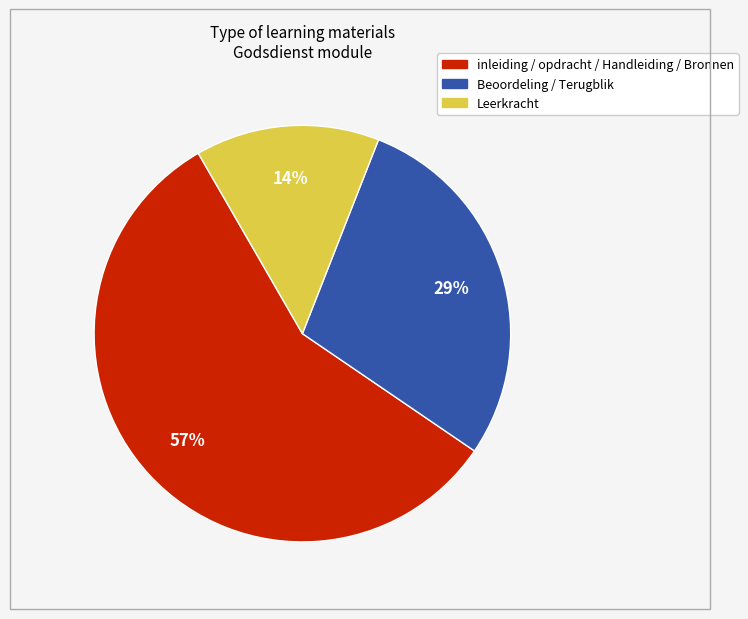

Is there any slice that represents more than half of the pie?

Yes